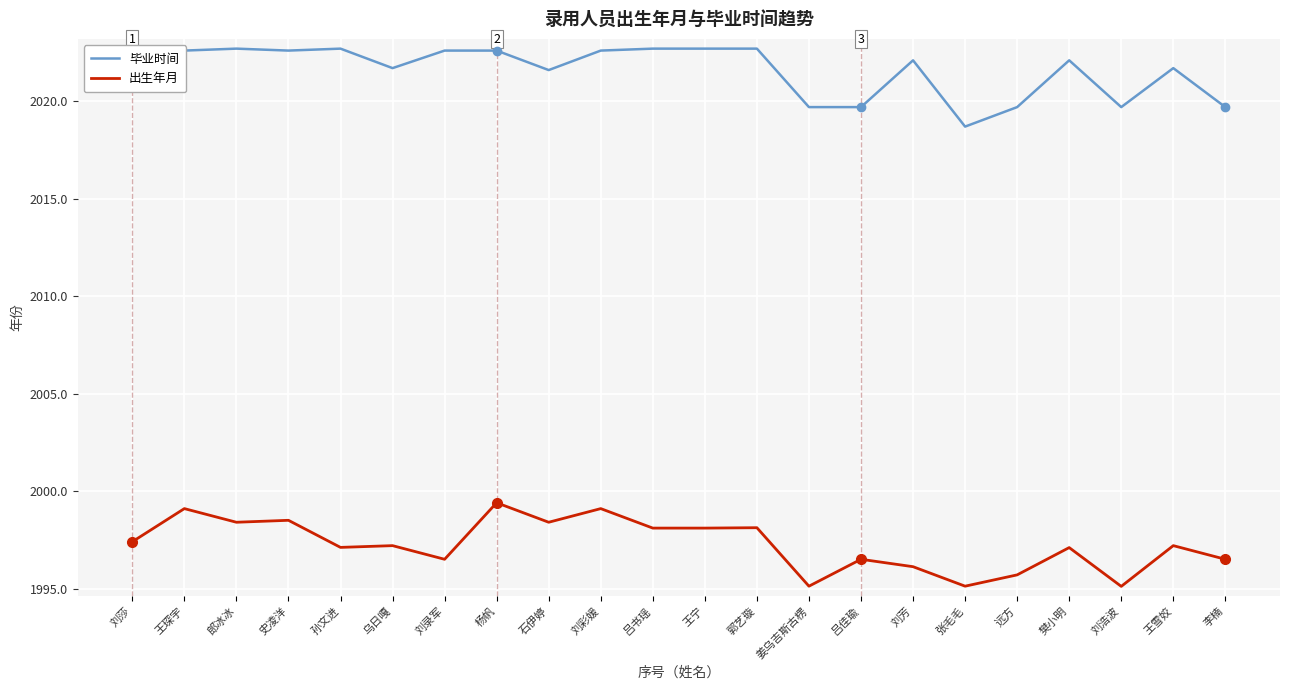

True or false: 毕业时间 has a value of 1151.9 at 吕书瑶.

False